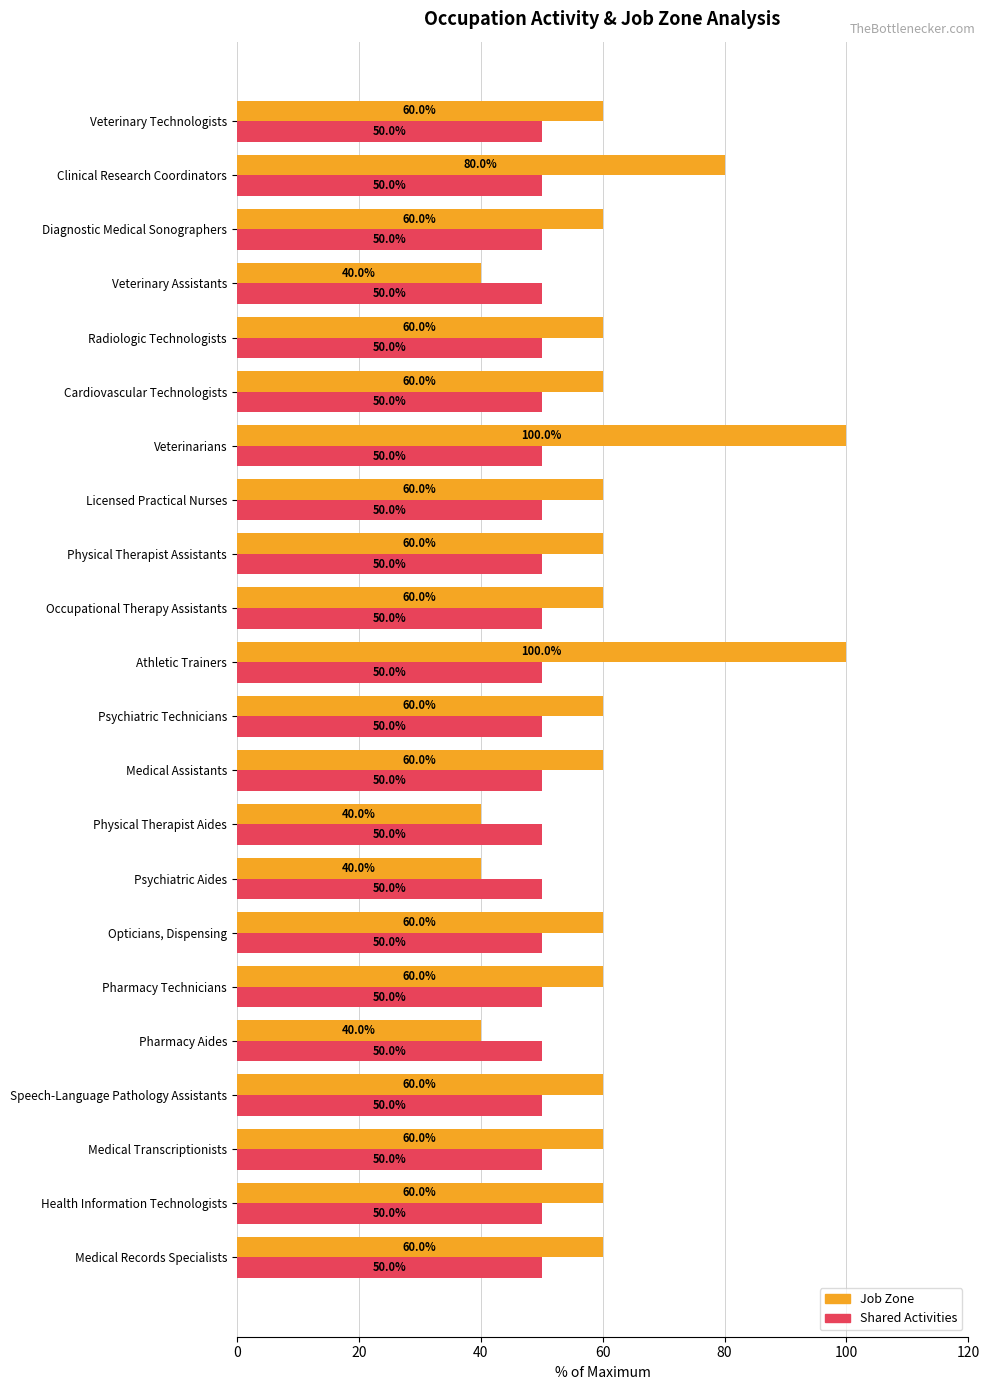

Which series has the largest range (max minus min)?

Job Zone